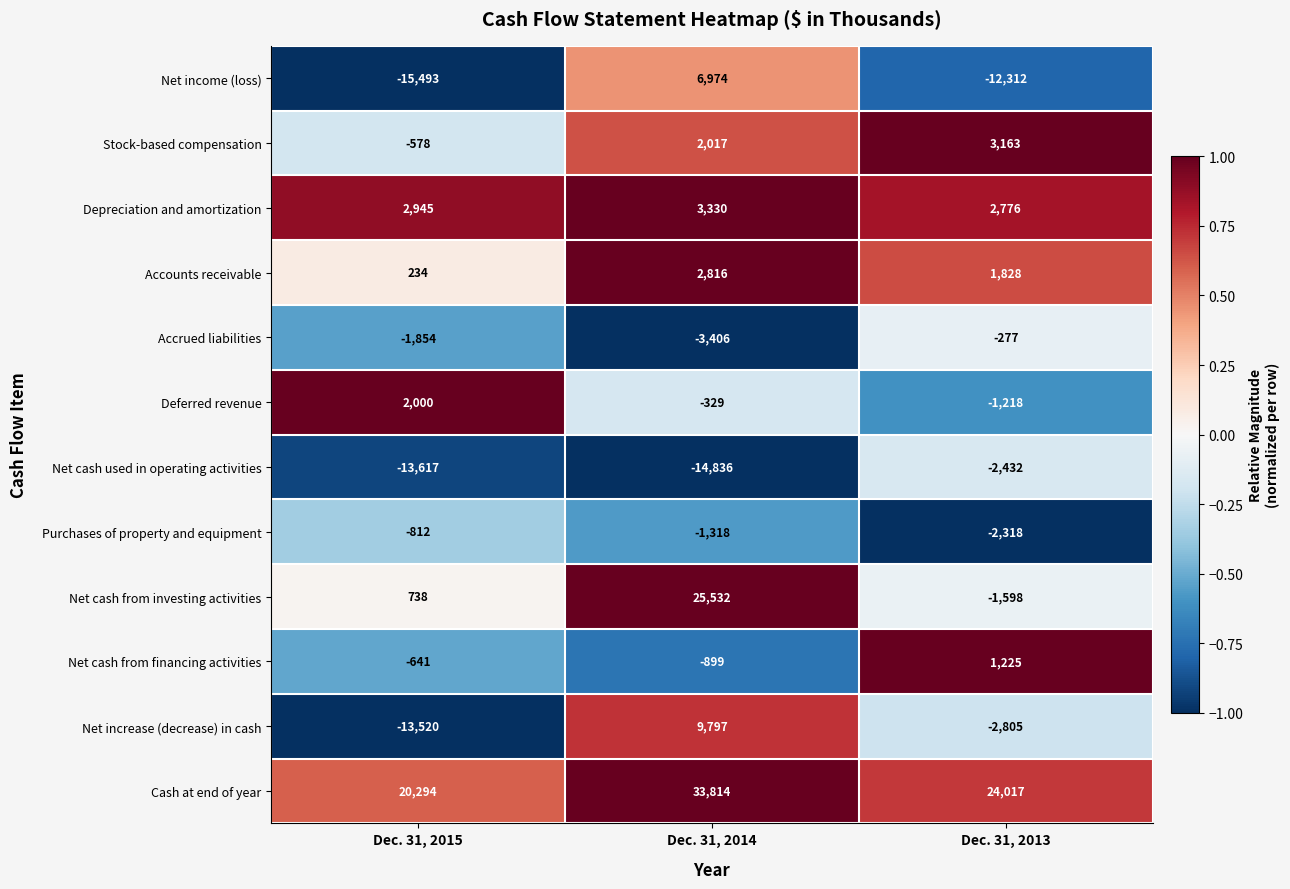

At how many categories does at least one series exceed 0?

3